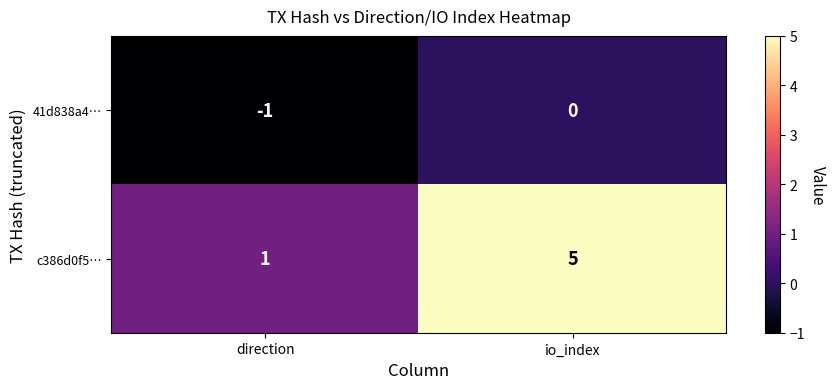

At which label is c386d0f5… closest to 3?

direction